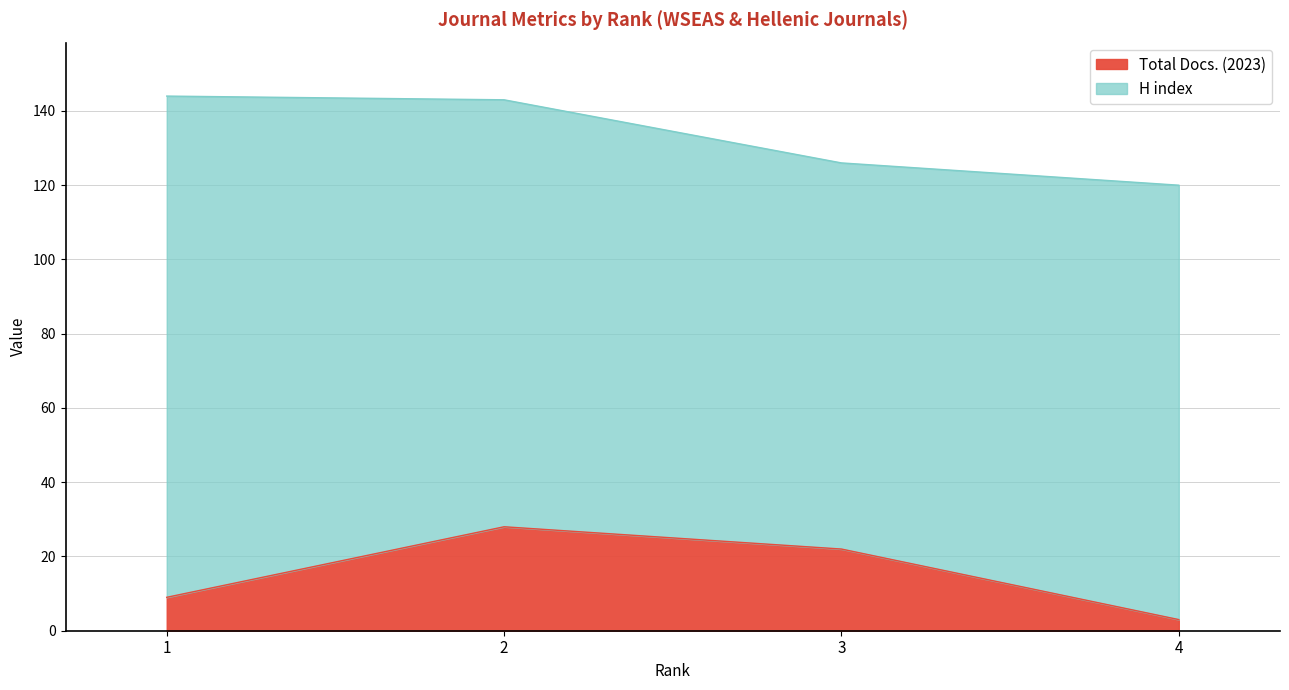

How many lines are shown in the chart?

2